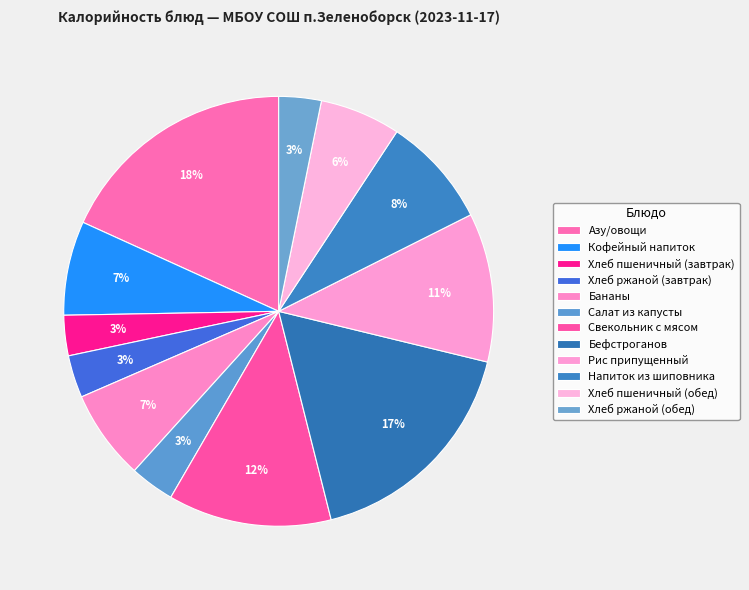

What percentage is the Рис припущенный slice, to the nearest percent?

11%